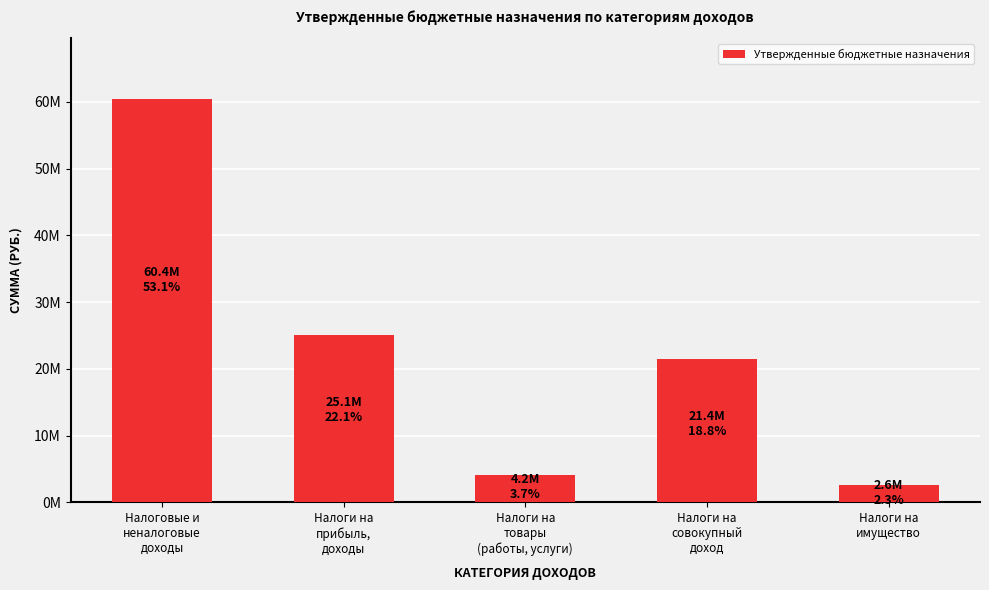

What is the ratio of the value at Налоговые и
неналоговые
доходы to the value at Налоги на
имущество?

23.2